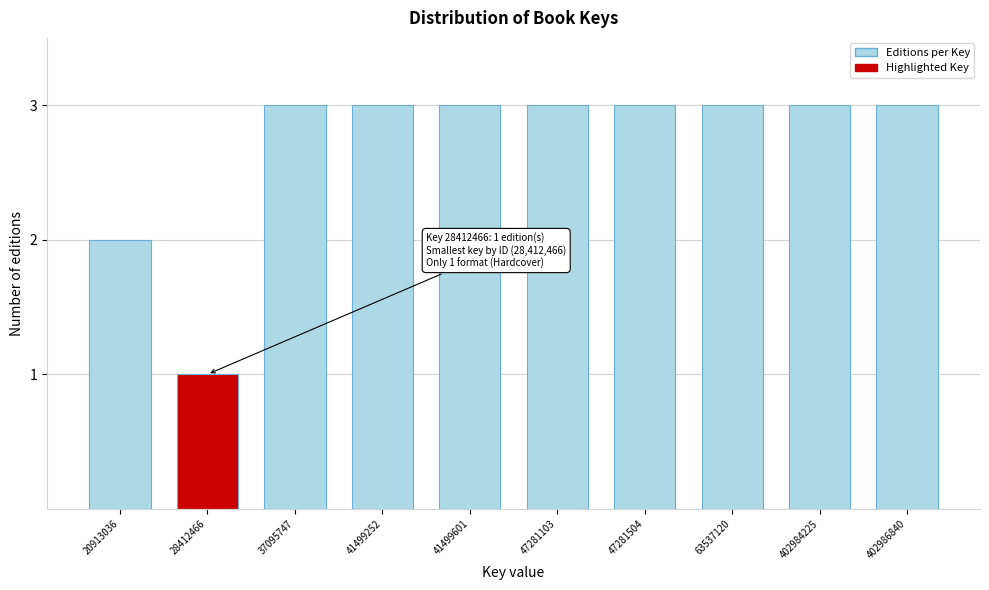

Reading left to right, list all the values displayed in this chart.

20913036=2	28412466=1	37095747=3	41499252=3	41499601=3	47281103=3	47281504=3	63537120=3	402984225=3	402986840=3